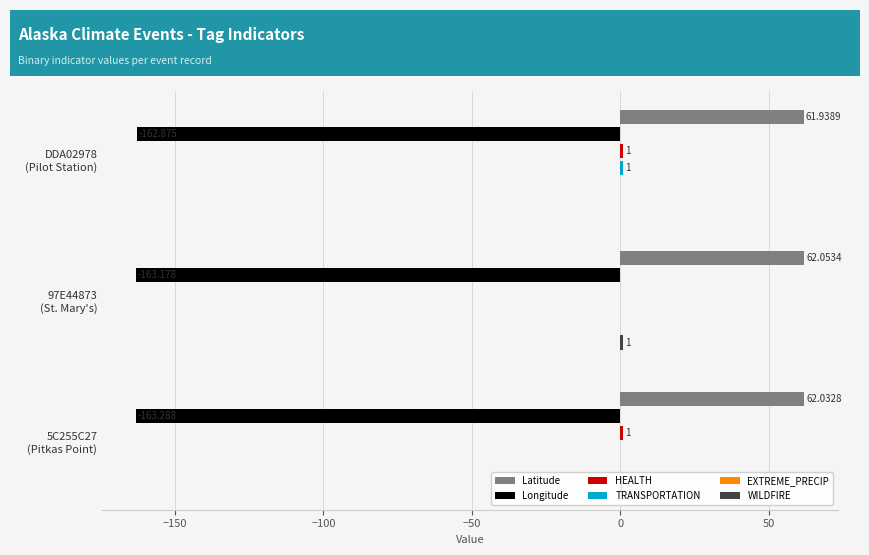

List the series in order of their peak value, highest first.

Latitude, HEALTH, TRANSPORTATION, WILDFIRE, EXTREME_PRECIP, Longitude